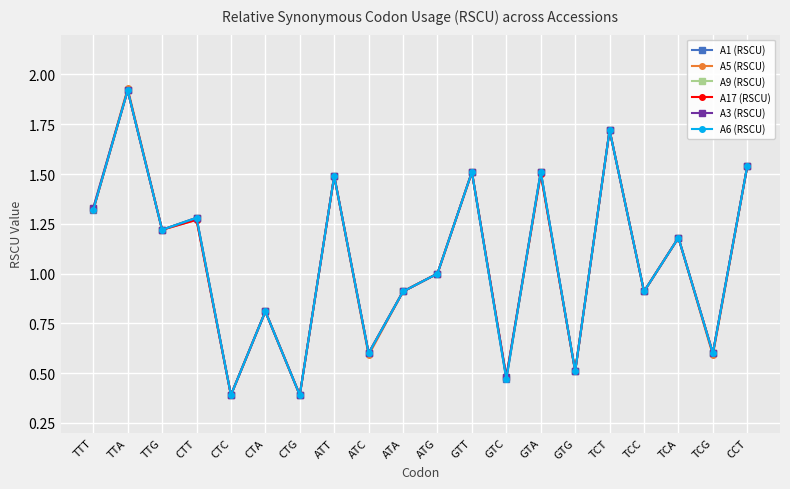

Rank the series by their maximum value, from highest to lowest.

A5 (RSCU), A1 (RSCU), A9 (RSCU), A17 (RSCU), A3 (RSCU), A6 (RSCU)